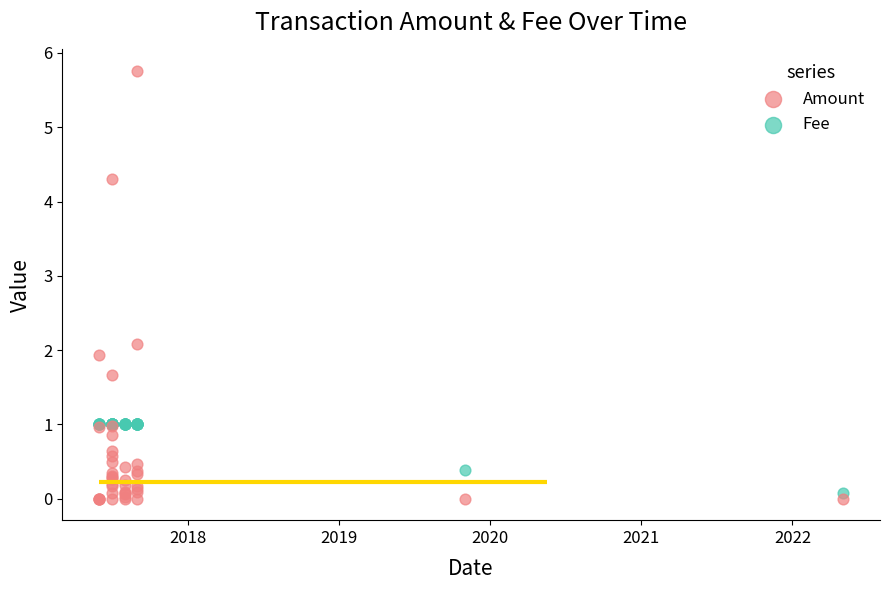

At how many categories does at least one series exceed 2?

3